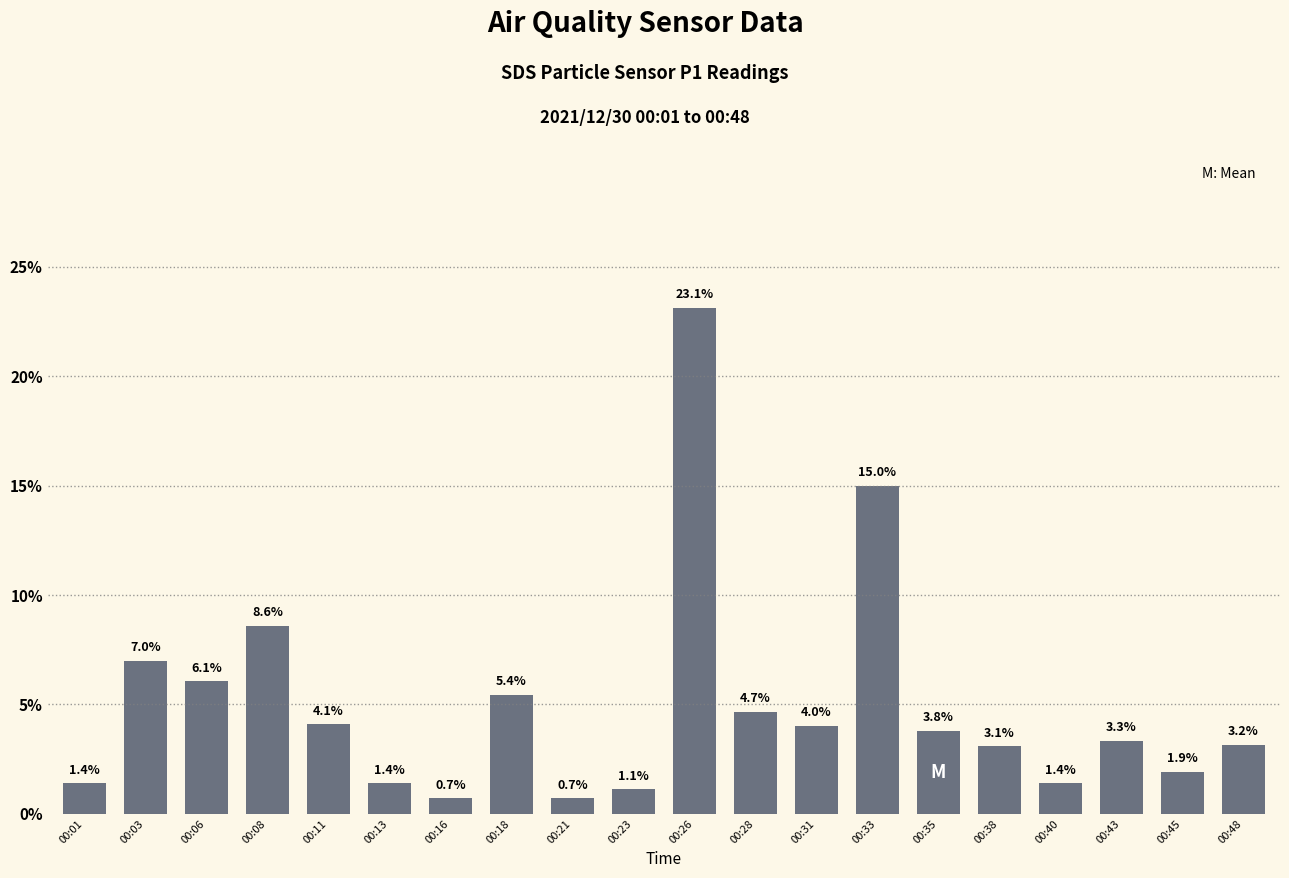

Reading left to right, extract all data points from this chart.

00:01=1.4	00:03=7.0	00:06=6.1	00:08=8.6	00:11=4.1	00:13=1.4	00:16=0.7	00:18=5.4	00:21=0.7	00:23=1.1	00:26=23.1	00:28=4.7	00:31=4.0	00:33=15.0	00:35=3.8	00:38=3.1	00:40=1.4	00:43=3.3	00:45=1.9	00:48=3.2